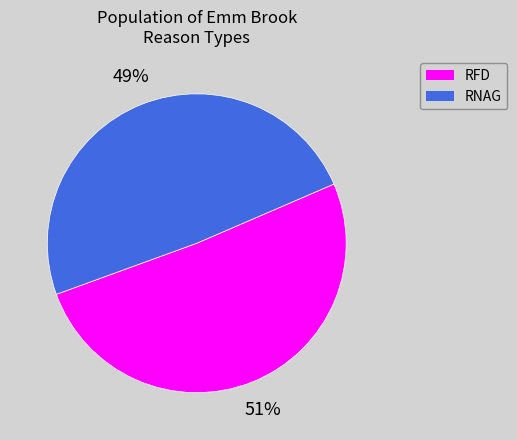

Does any single category account for the majority?

Yes